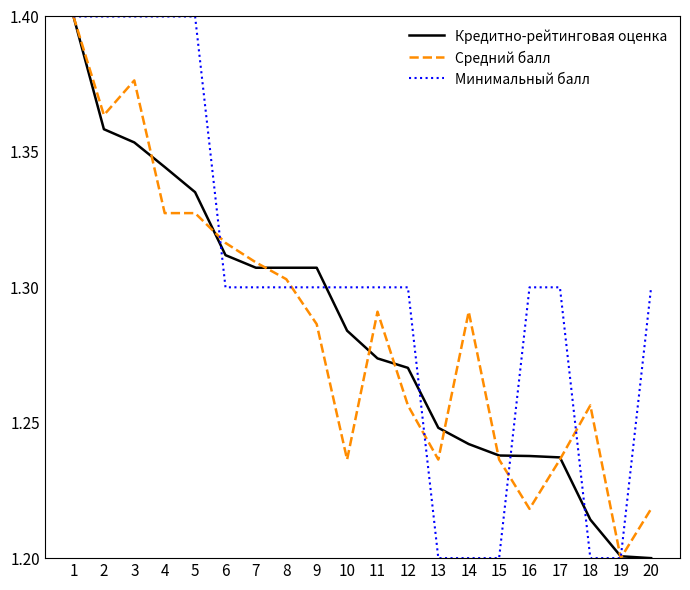

How many series are shown in this chart?

3